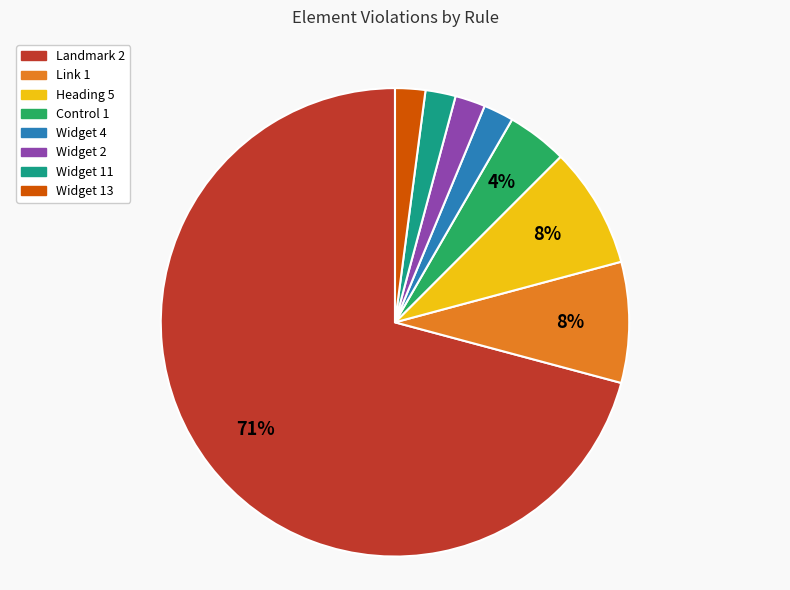

Approximately how many times larger is the value at Control 1 compared to Widget 2?

2.0